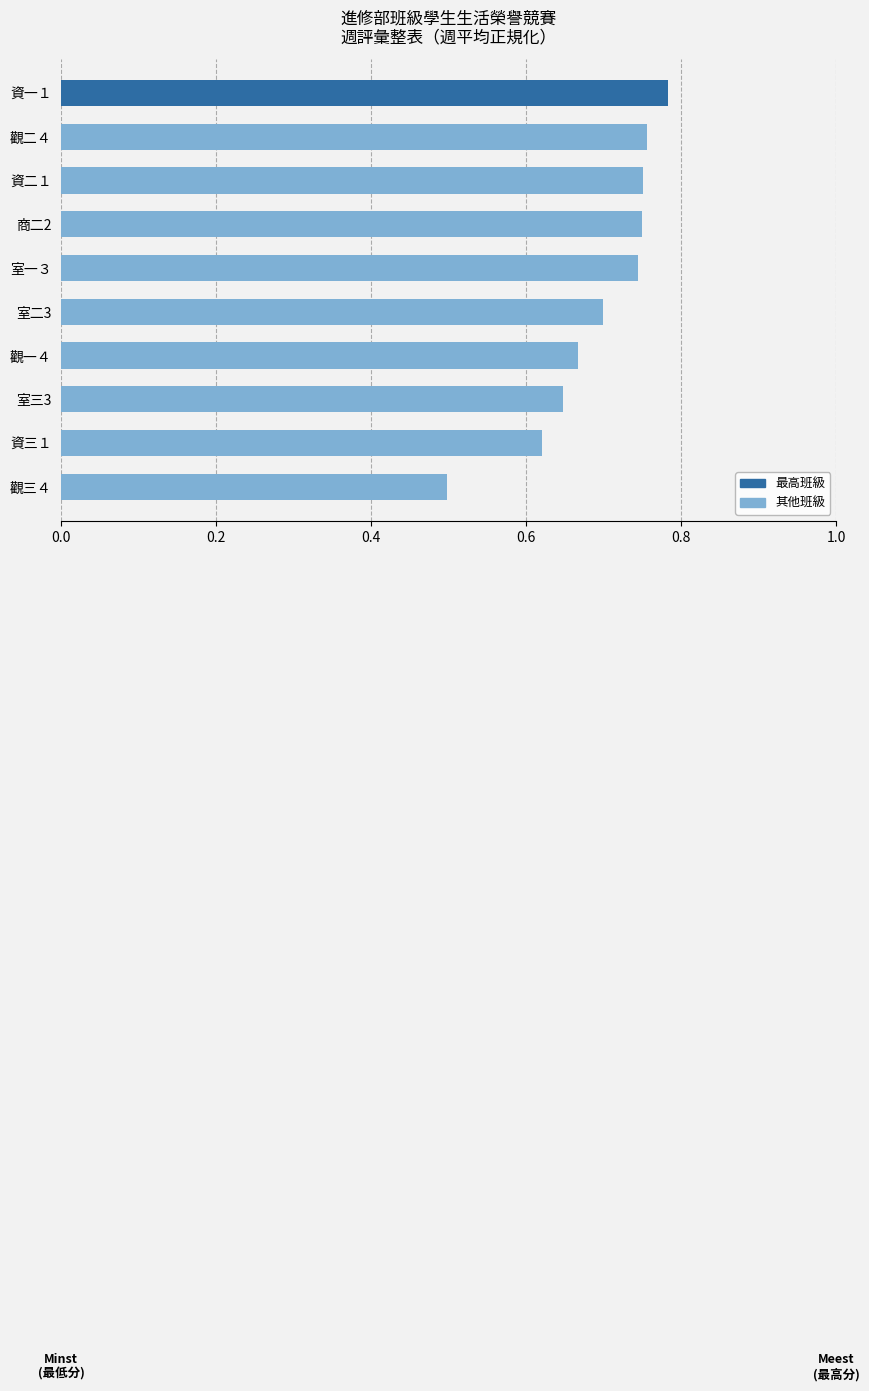

The value at 室二3 is 0.7. True or false?

True